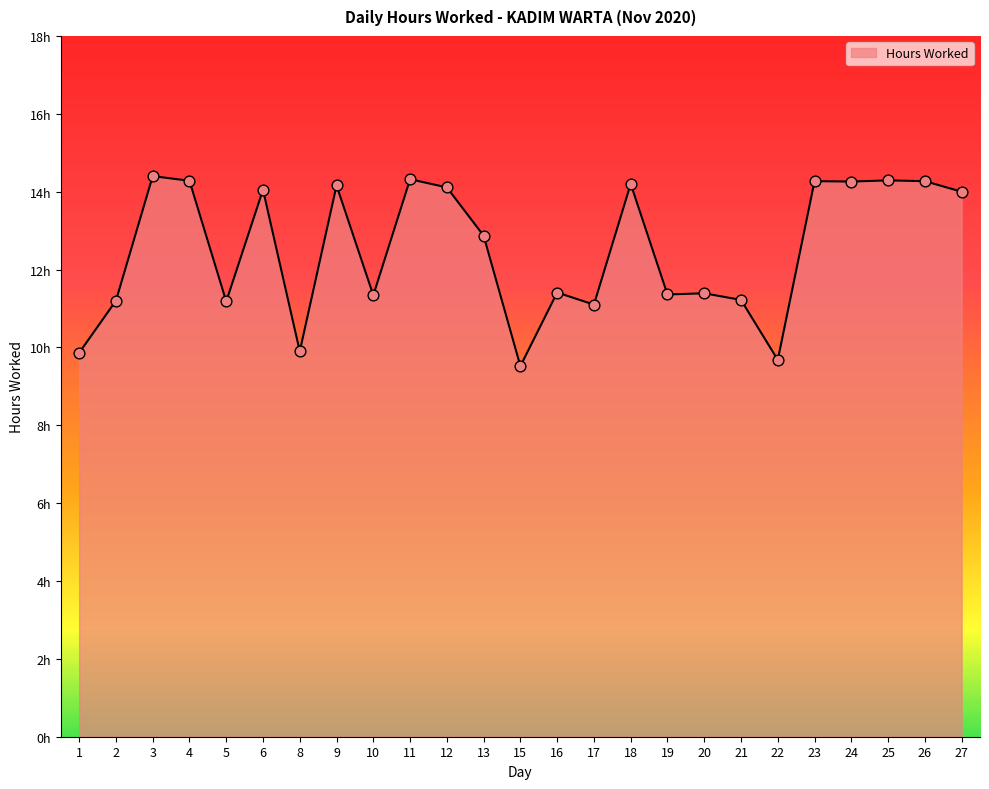

Which has a higher value, 17 or 18?

18